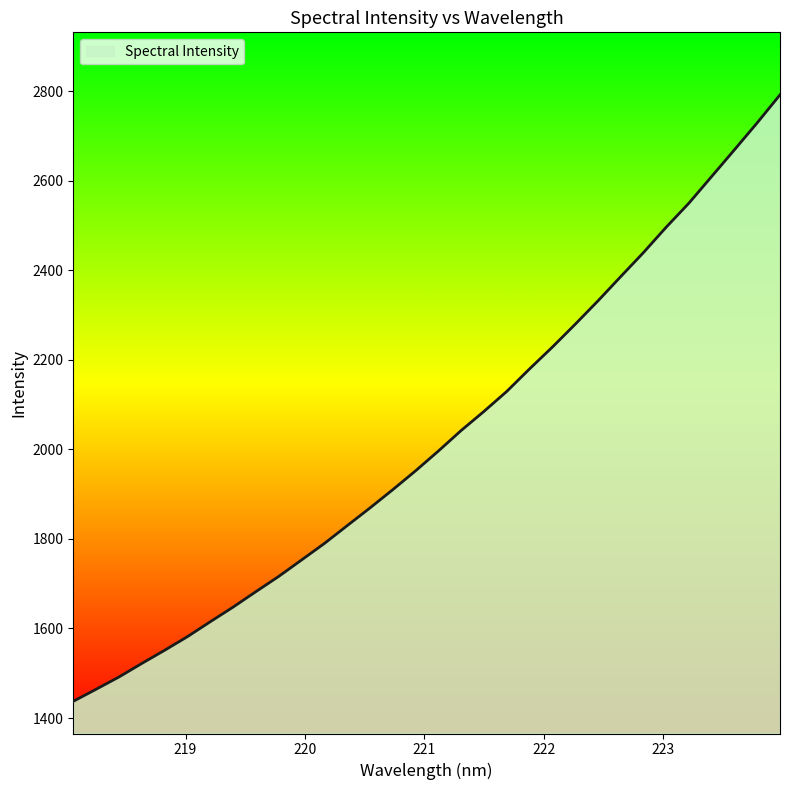

What is the difference between the maximum and minimum values?

1354.5